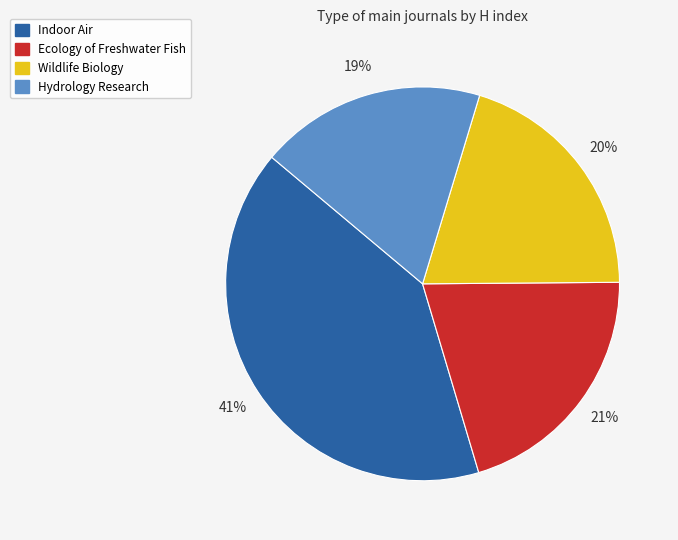

Combined, do Hydrology Research and Wildlife Biology account for over 50%?

No